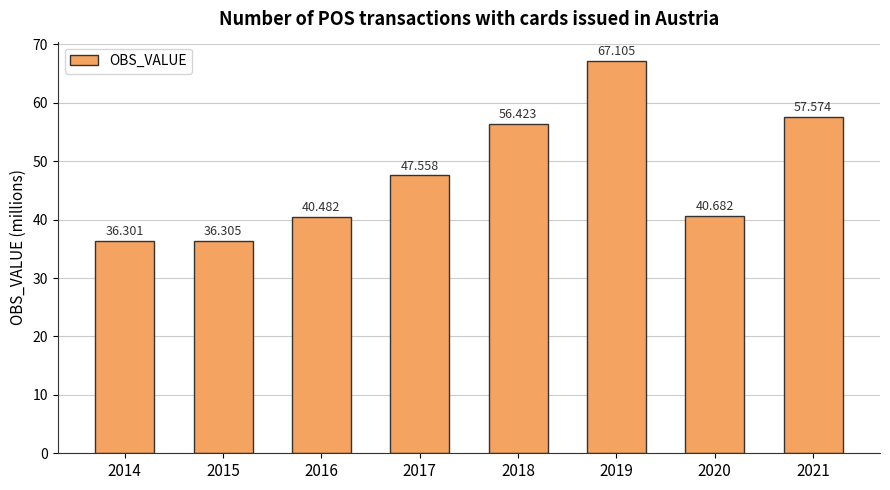

How many categories are shown in the chart?

8